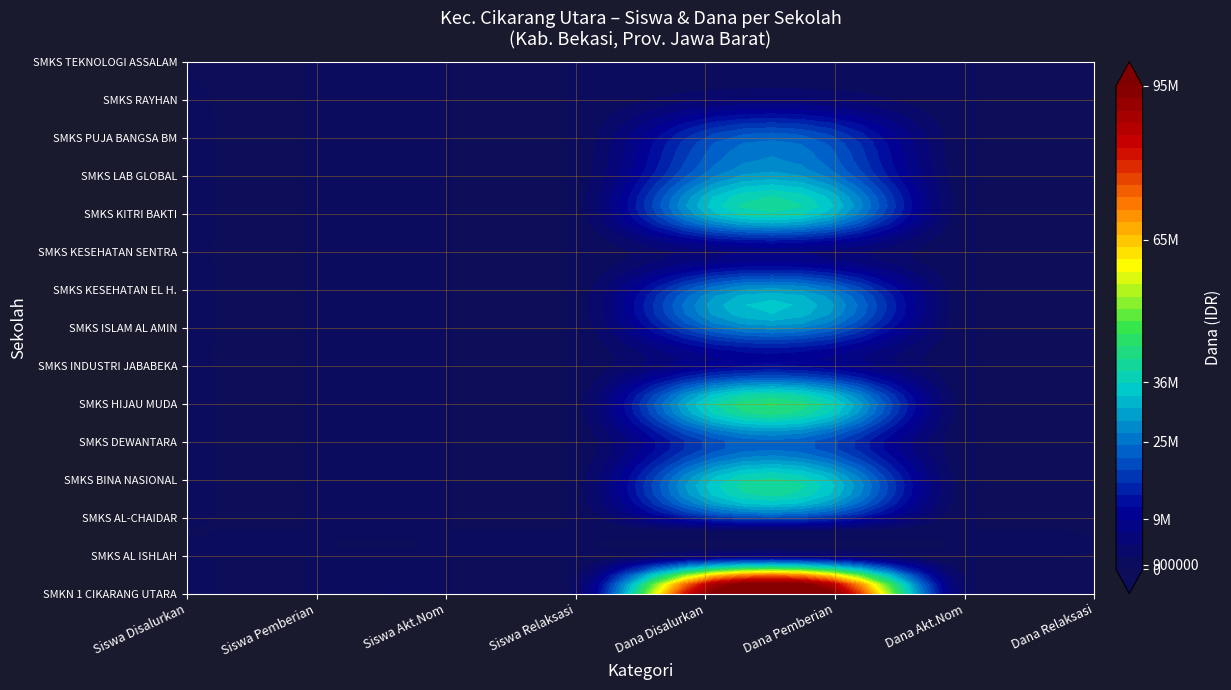

Rank the series at 3 from highest to lowest value.

SMKN 1 CIKARANG UTARA, SMKS AL ISHLAH, SMKS AL-CHAIDAR, SMKS BINA NASIONAL, SMKS DEWANTARA, SMKS HIJAU MUDA, SMKS INDUSTRI JABABEKA, SMKS ISLAM AL AMIN, SMKS KESEHATAN EL H., SMKS KESEHATAN SENTRA, SMKS KITRI BAKTI, SMKS LAB GLOBAL, SMKS PUJA BANGSA BM, SMKS RAYHAN, SMKS TEKNOLOGI ASSALAM